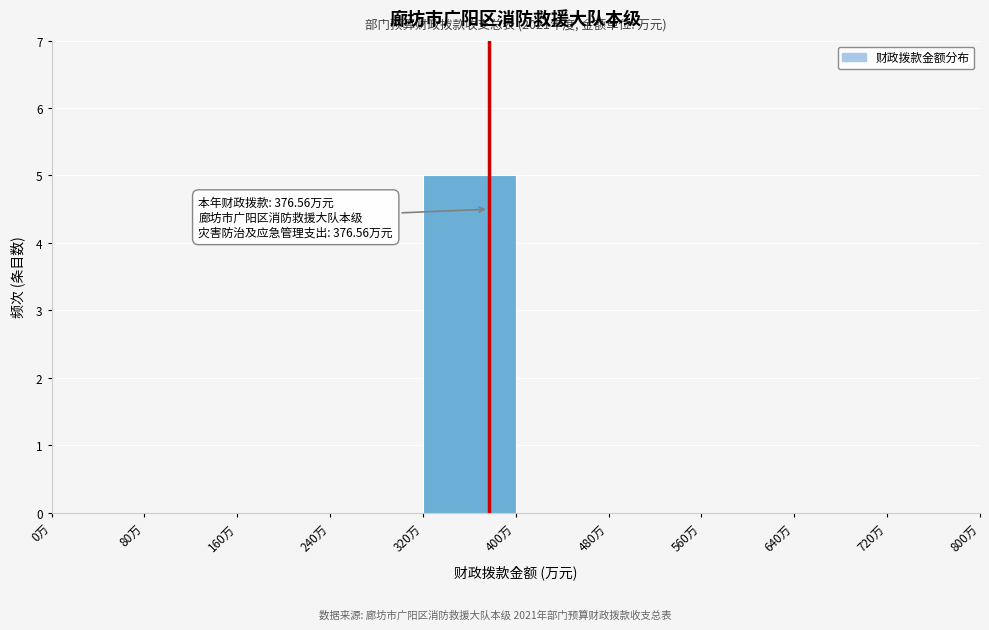

Over which range of the x-axis is the bar tallest?

320 to 400